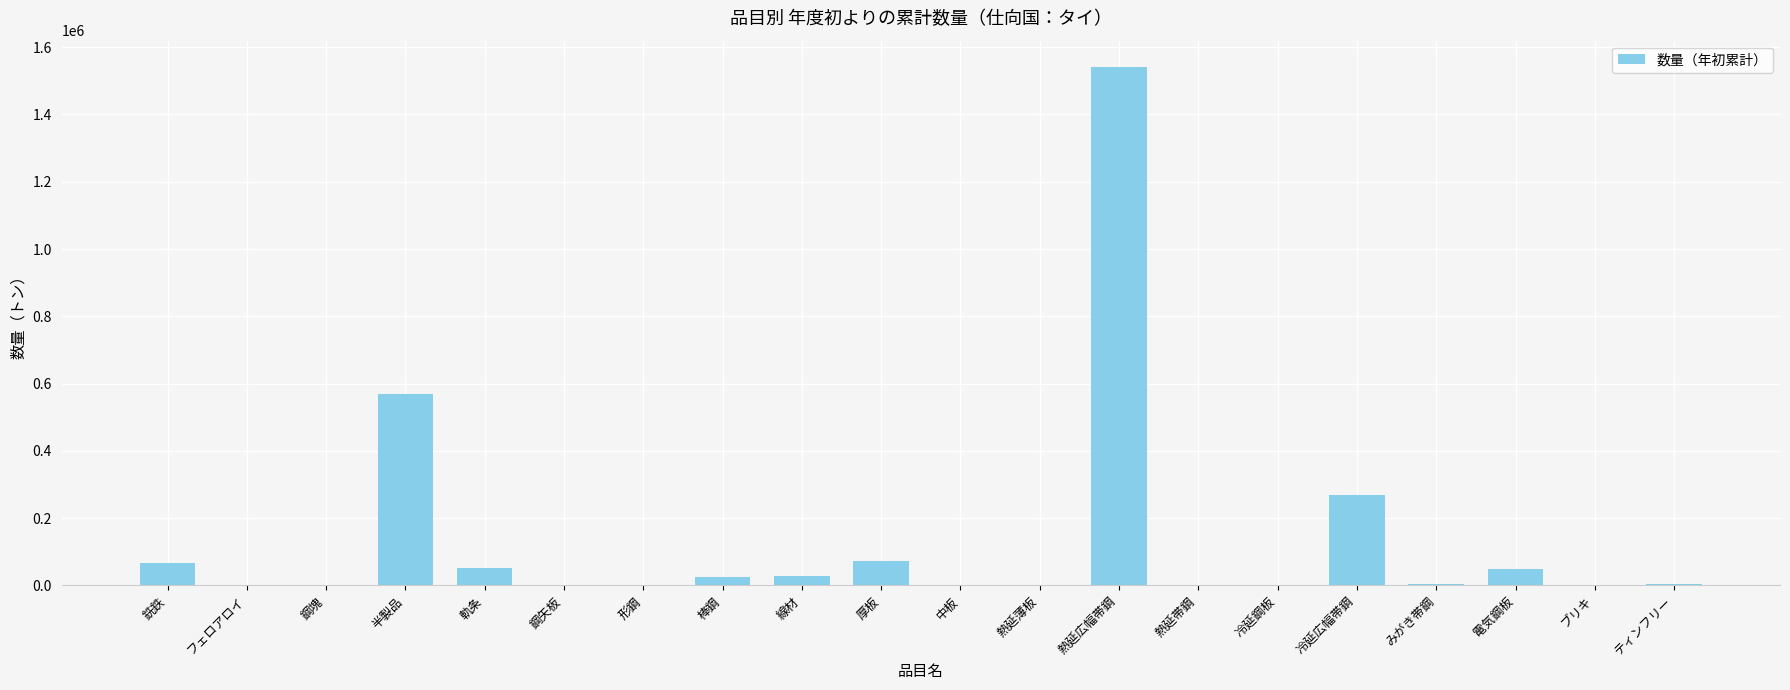

What is the sum of all values?

2695896.2